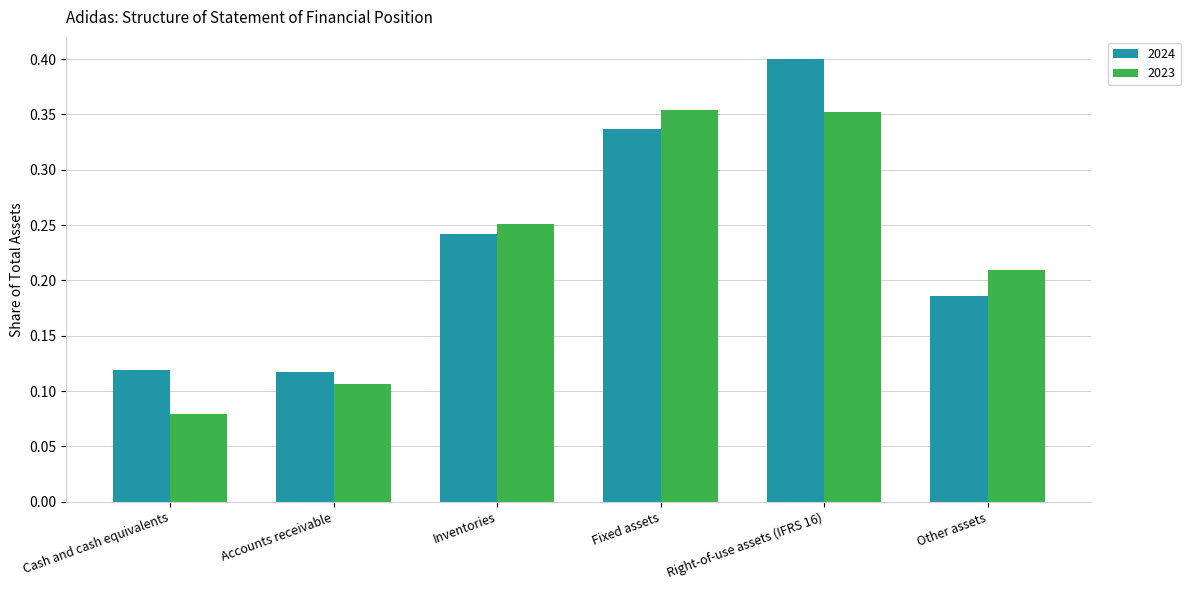

Rank the series at Inventories from highest to lowest value.

2023, 2024